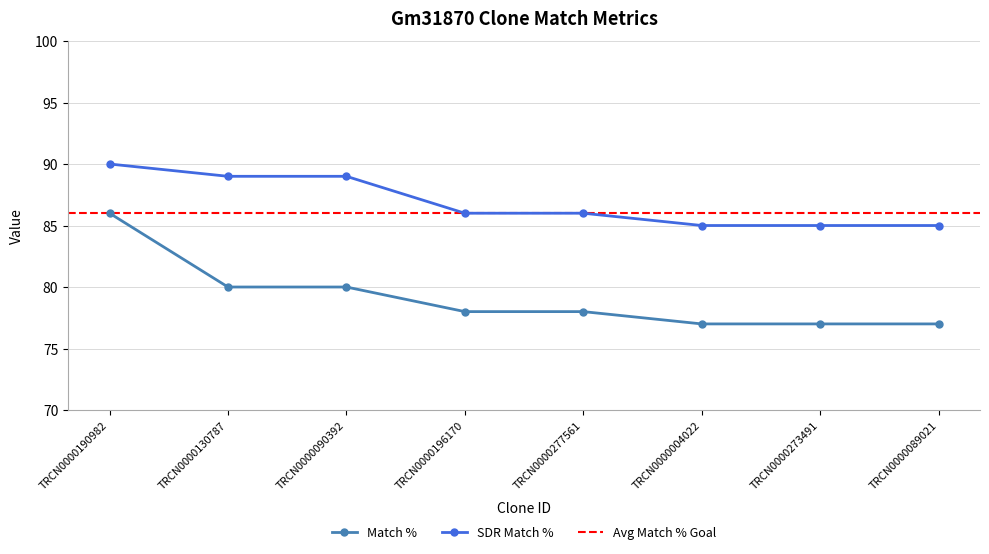

What is the greatest value displayed?

90